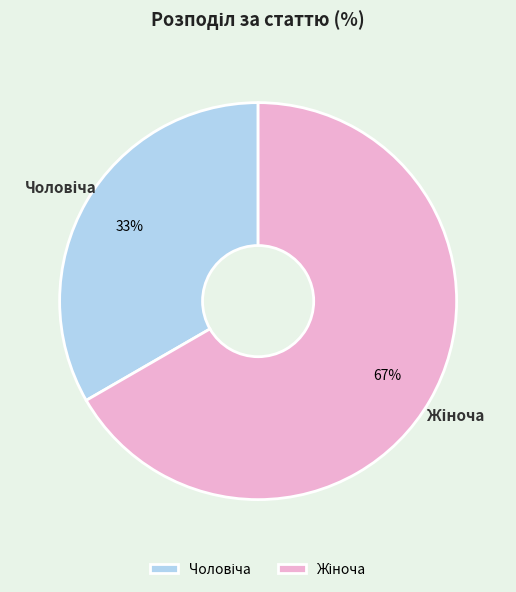

To the nearest percent, what is the average slice percentage?

50%